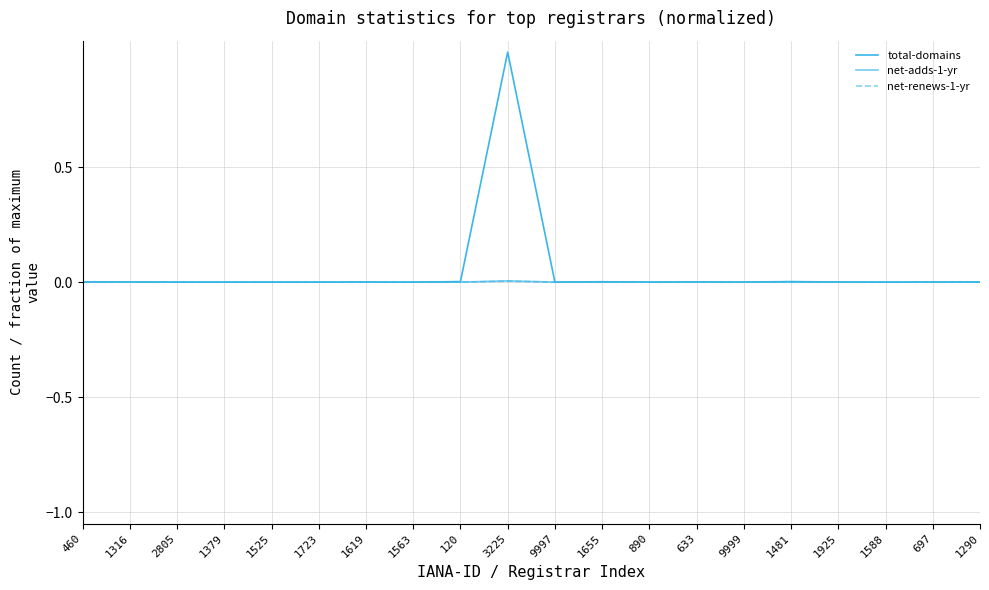

How many lines are shown in the chart?

3